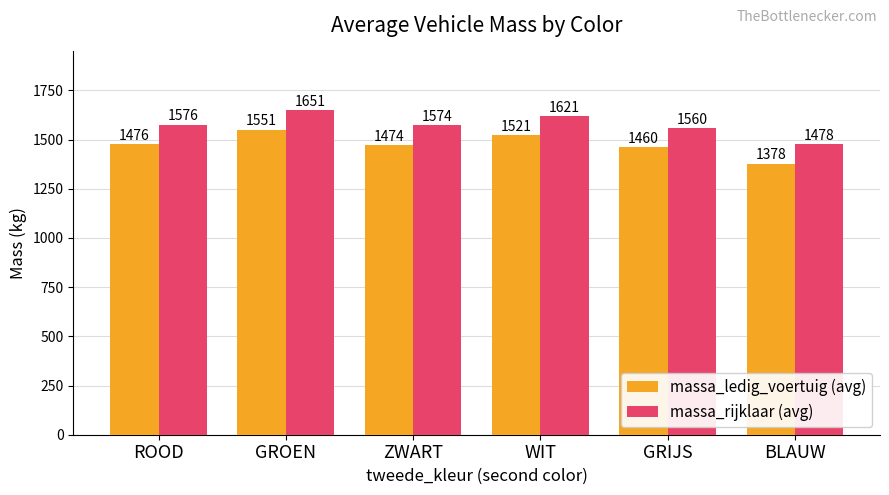

Rank the series by their maximum value, from highest to lowest.

massa_rijklaar (avg), massa_ledig_voertuig (avg)